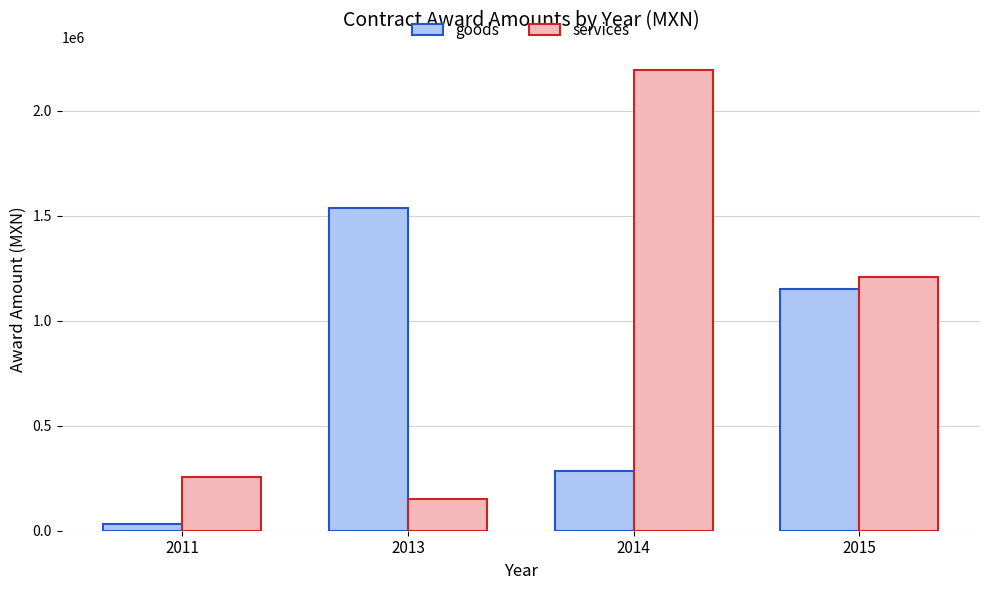

What is the average value of the services series?

952133.8